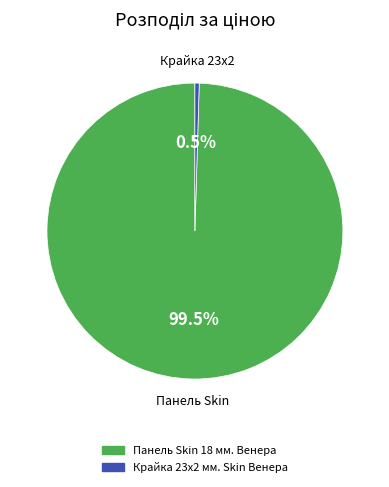

Which has a higher value, Панель Skin 18 мм. Венера or Крайка 23x2 мм. Skin Венера?

Панель Skin 18 мм. Венера